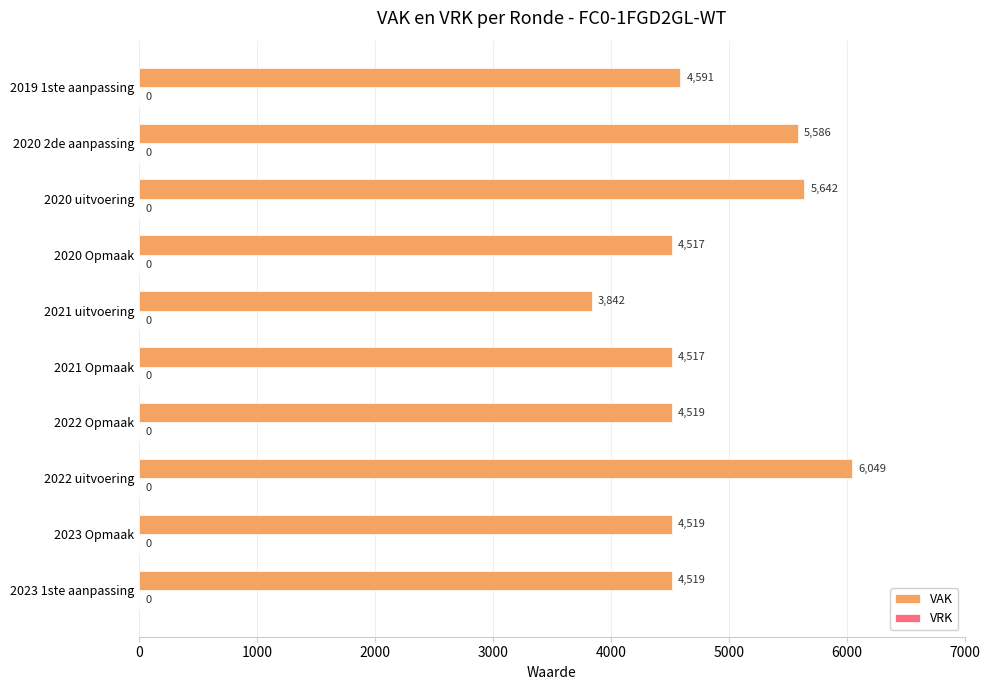

The chart shows a value of 9257 at 2022 uitvoering. True or false?

False